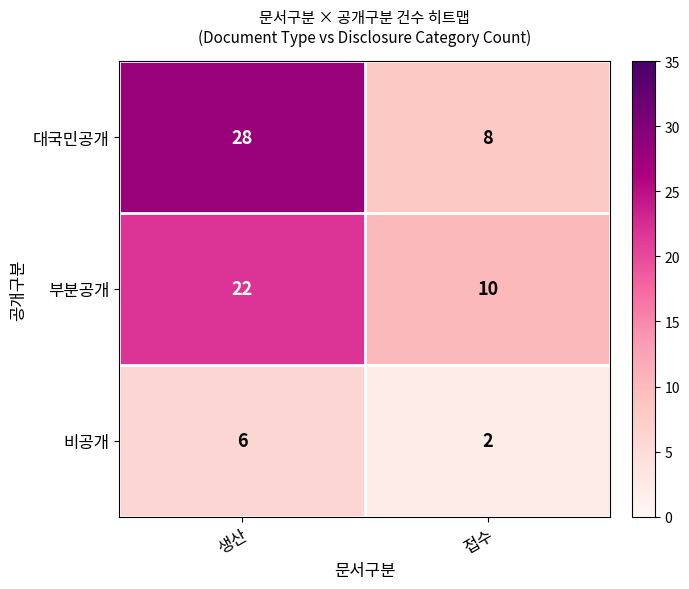

At which label does 부분공개 reach its peak?

생산